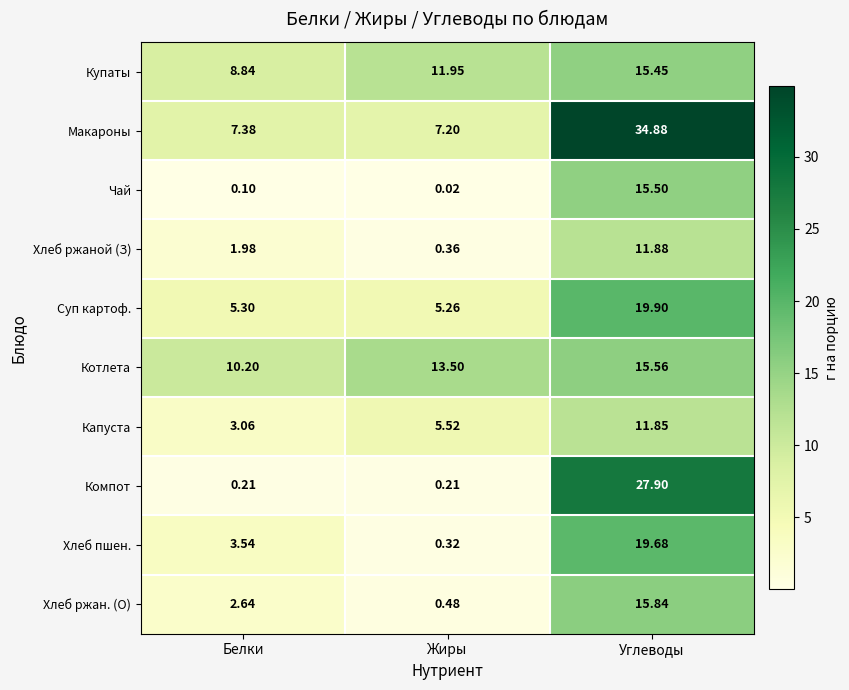

At how many categories does at least one series exceed 8?

3